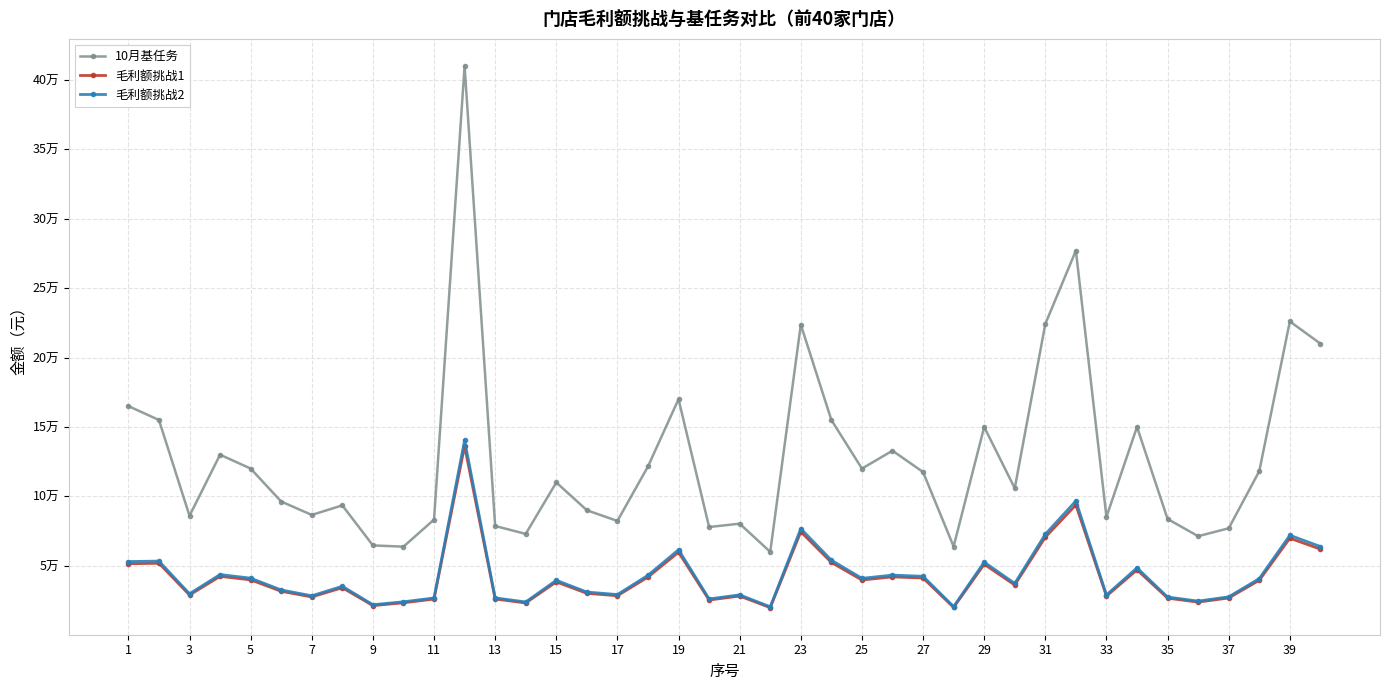

Is this an area chart (filled region under the line)?

No